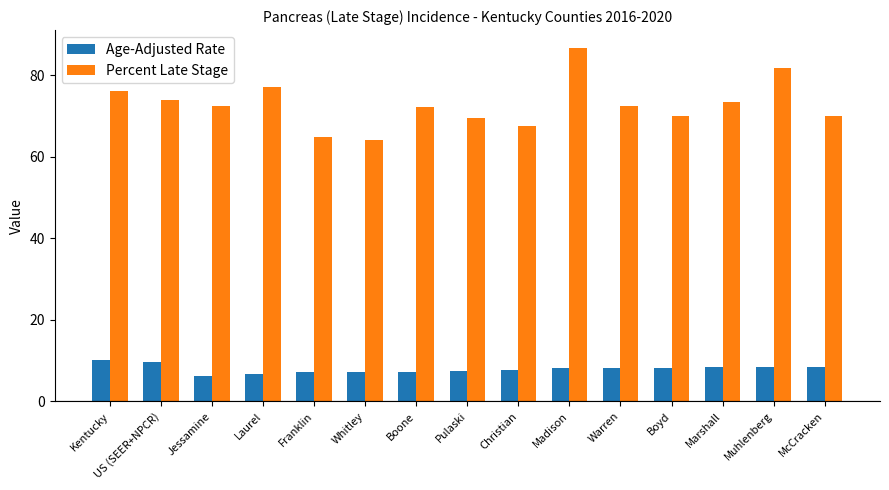

What is the difference between the Age-Adjusted Rate values at Christian and Boone?

0.4